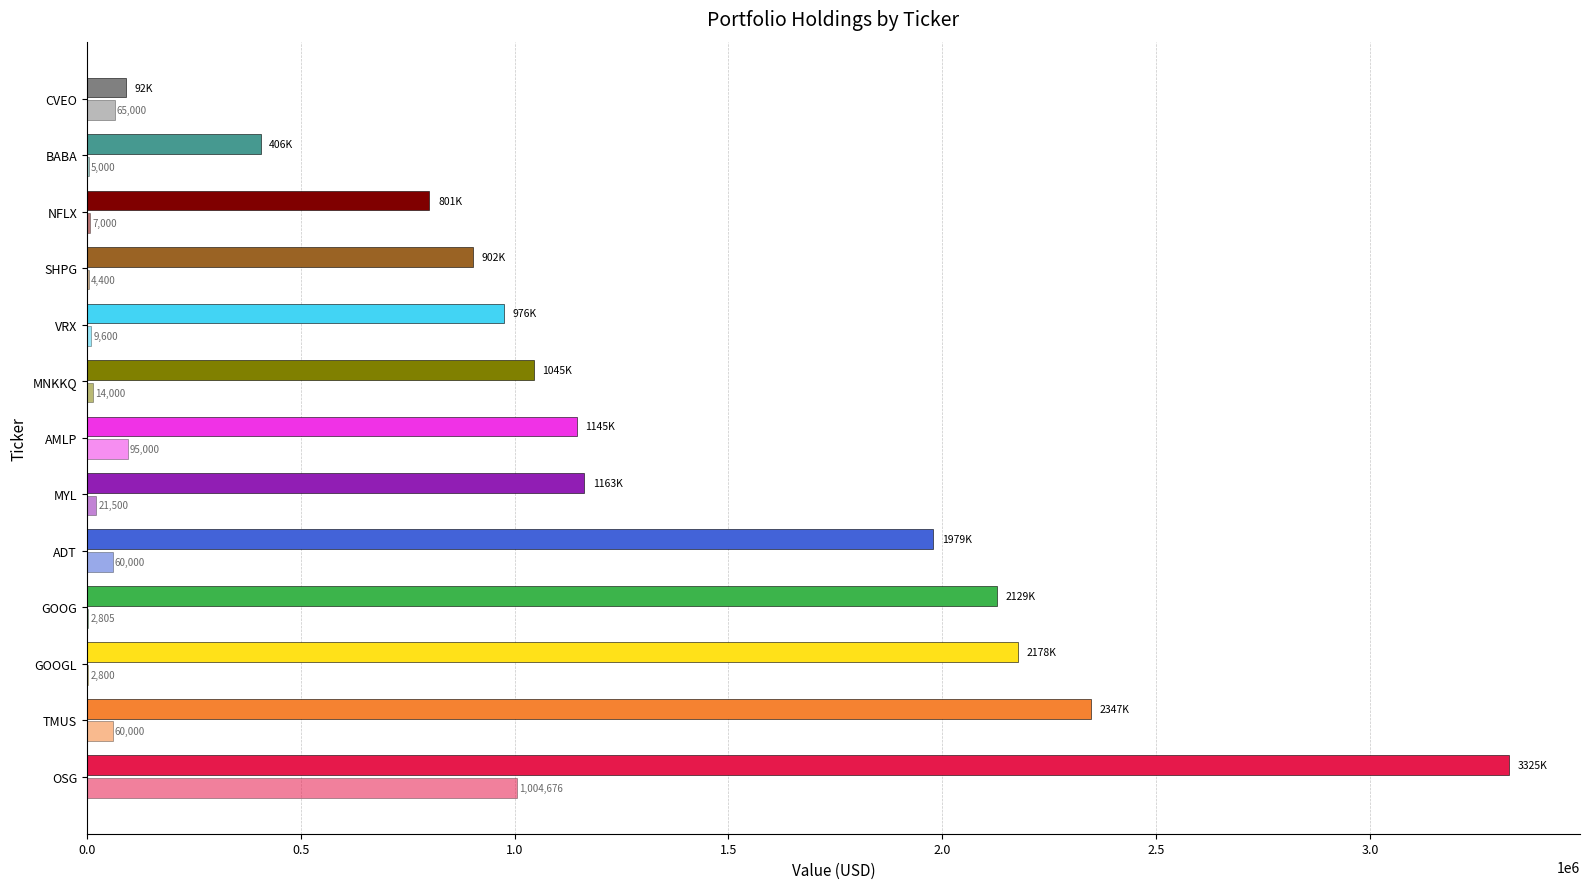

How many series are shown in this chart?

2